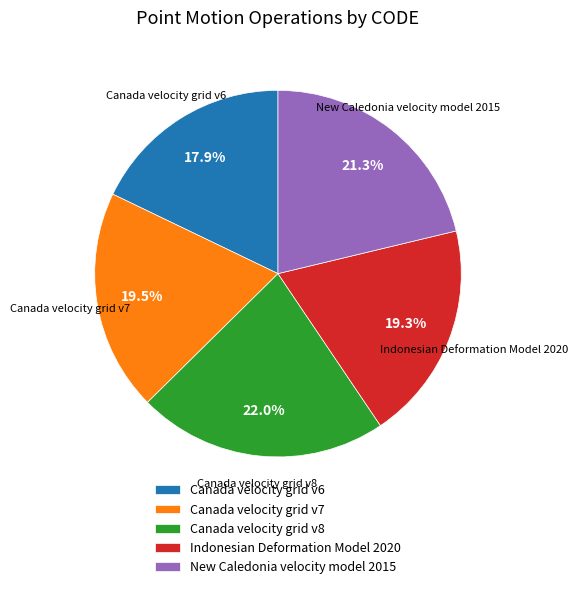

Which category has the smallest portion of the pie?

Canada velocity grid v6